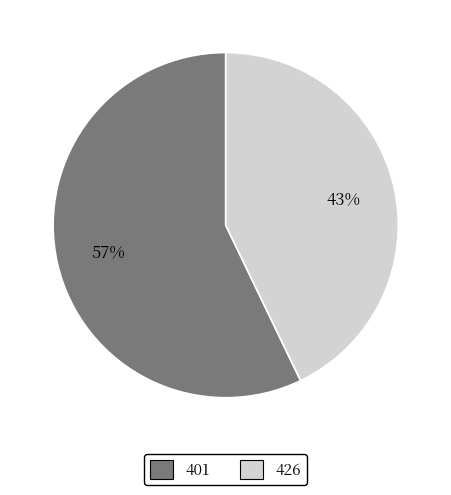

Is there a majority slice in this chart?

Yes